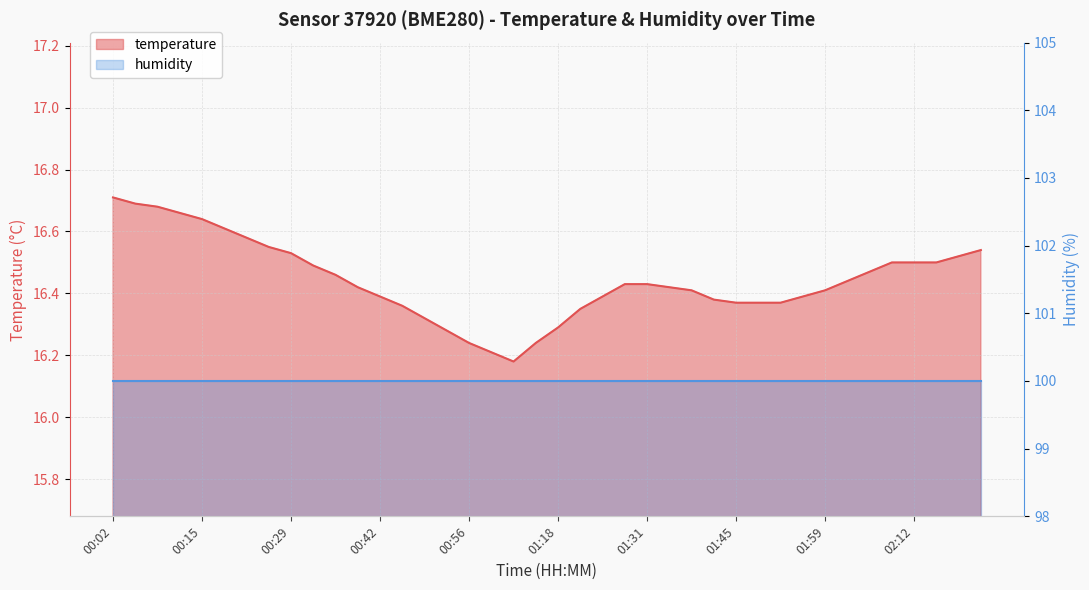

List the labels in order of value, largest first.

00:02, 00:05, 00:08, 00:12, 00:15, 00:19, 00:22, 00:25, 02:23, 00:29, 02:19, 02:09, 02:12, 02:16, 00:32, 02:06, 00:36, 02:02, 01:28, 01:31, 00:39, 01:35, 01:38, 01:59, 00:42, 01:24, 01:55, 01:42, 01:45, 01:49, 01:52, 00:46, 01:21, 00:49, 01:18, 00:53, 00:56, 01:14, 01:00, 01:03